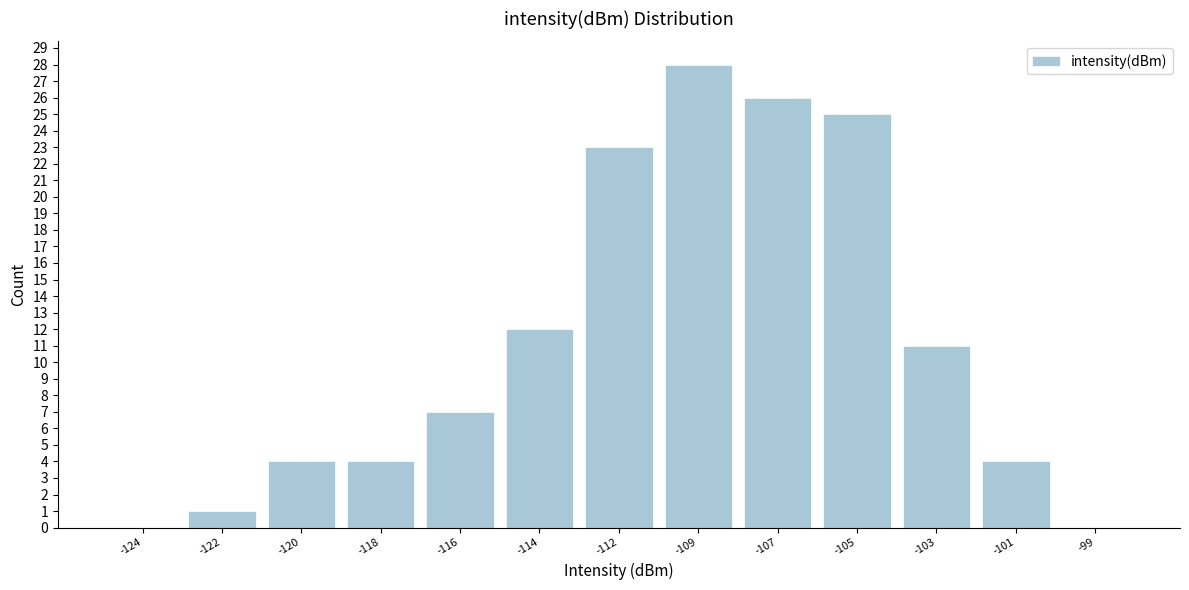

Reading left to right, what are all the values shown in this chart?

-124=0	-122=1	-120=4	-118=4	-116=7	-114=12	-112=23	-109=28	-107=26	-105=25	-103=11	-101=4	-99=0